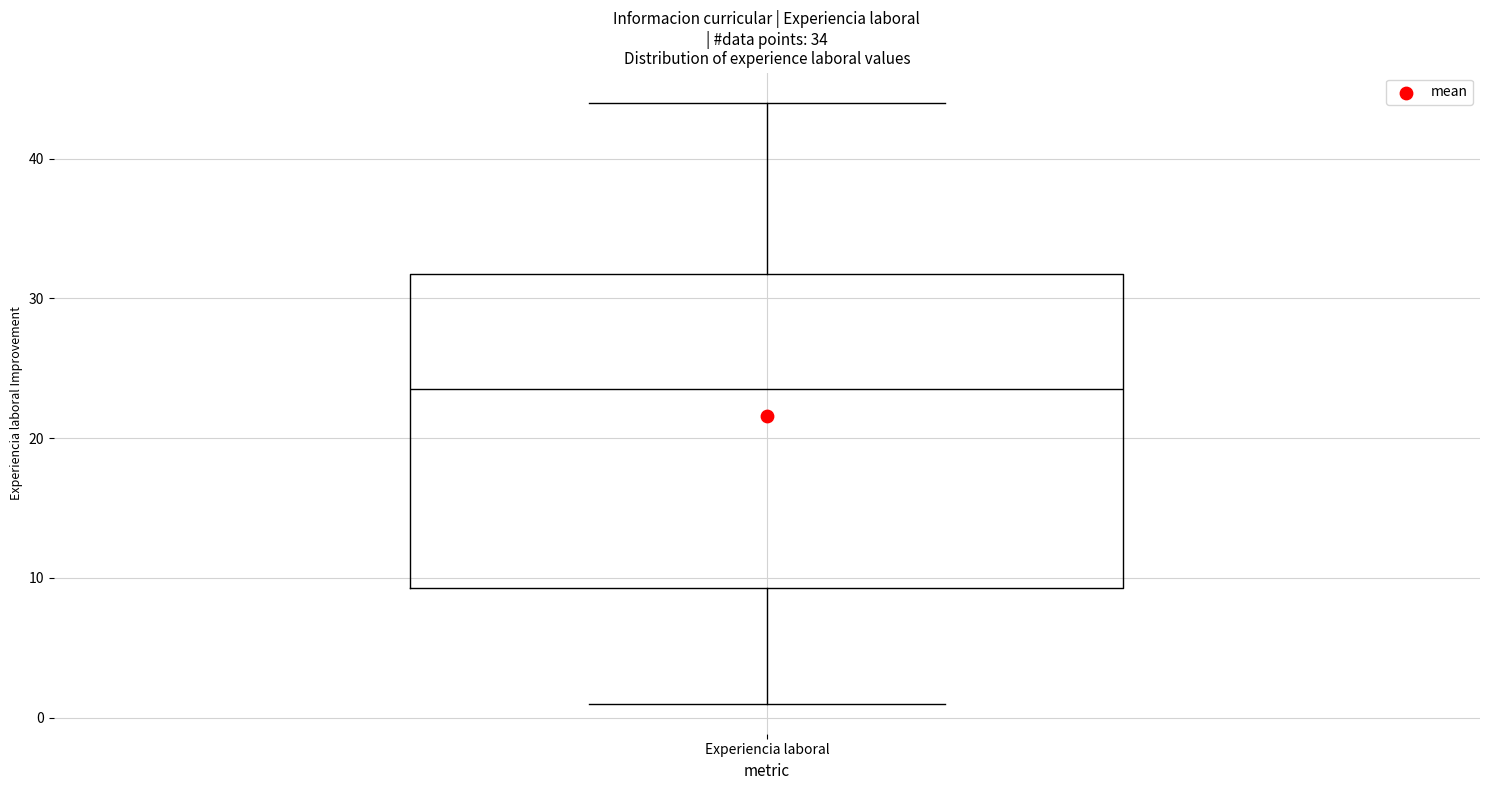

Transcribe this box plot: give where the median line is, the range the box spans, and where the two whiskers end, as read against the y-axis. The values are not printed on the chart, so give them approximately, as read against the axis.

median 24, box 9 to 32, whiskers 1 to 44